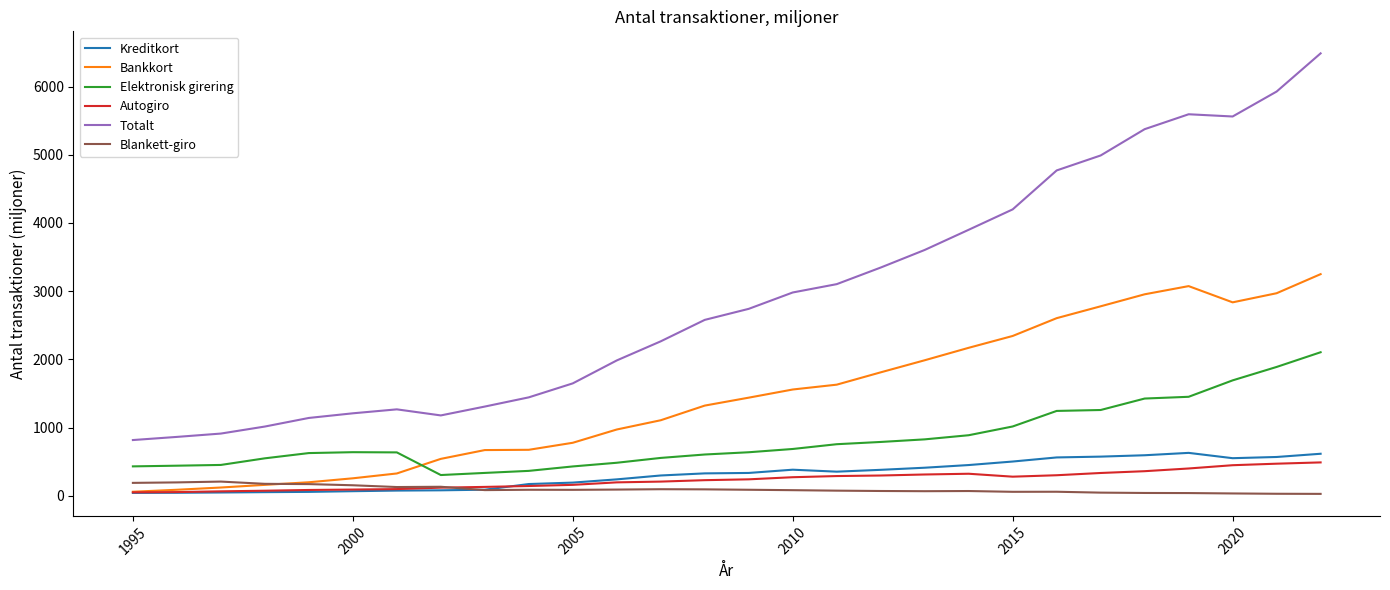

Which series ends up on top after the final intersection of Bankkort and Elektronisk girering?

Bankkort